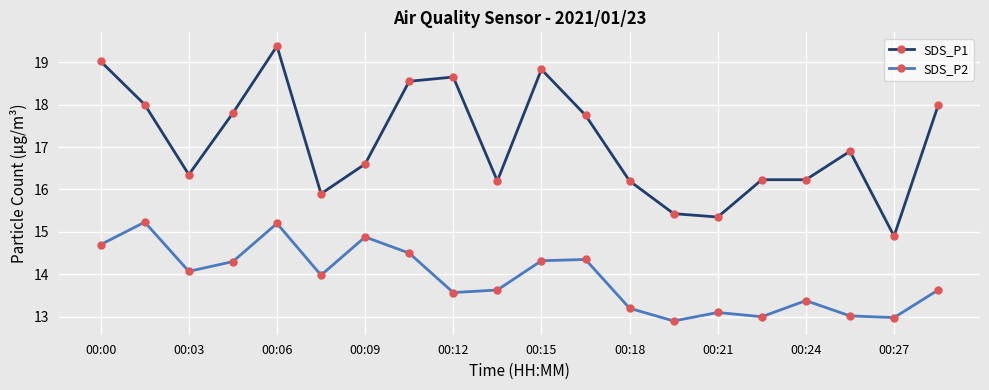

What is the maximum value shown in the chart?

19.4